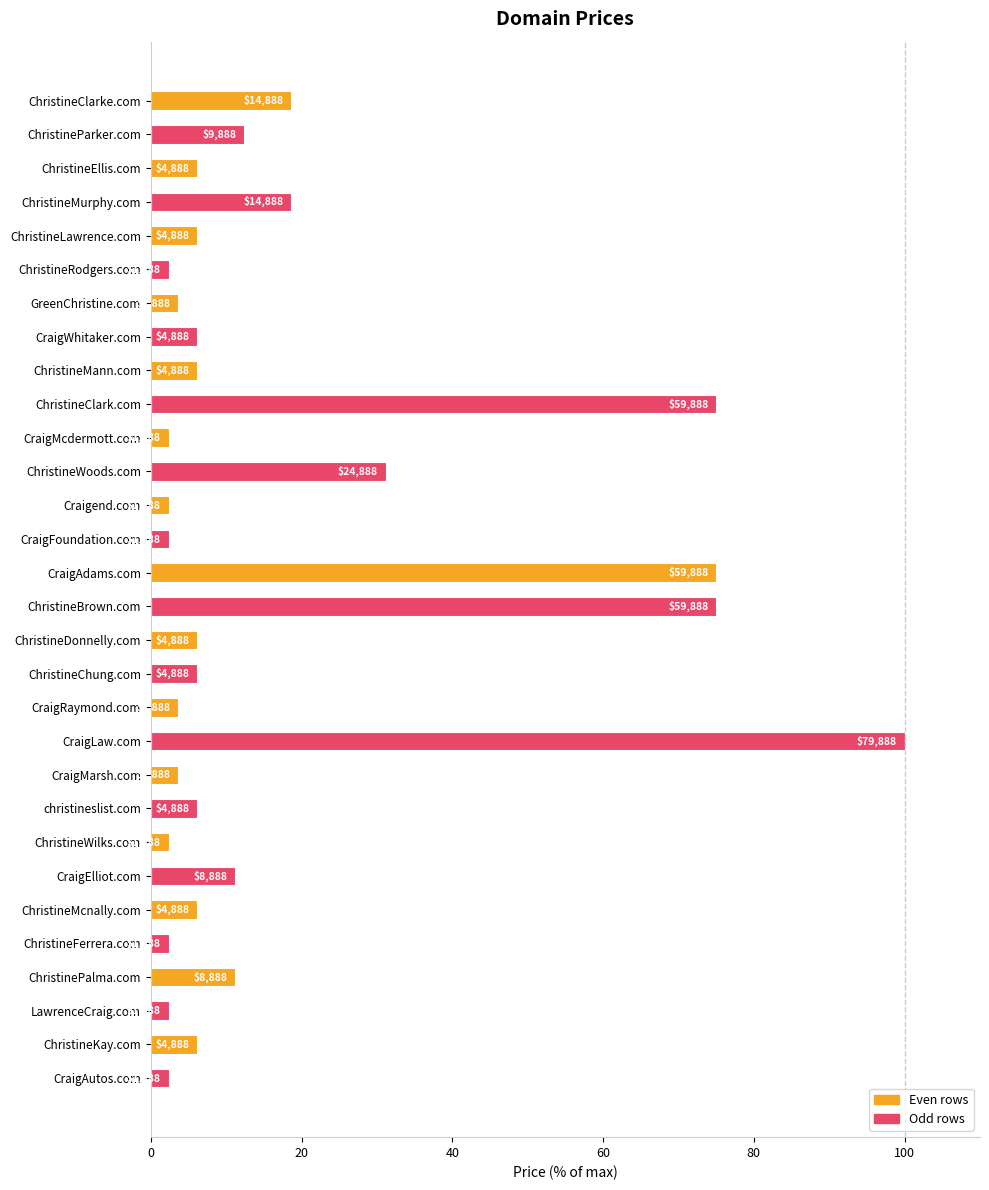

Are the bars horizontal?

Yes